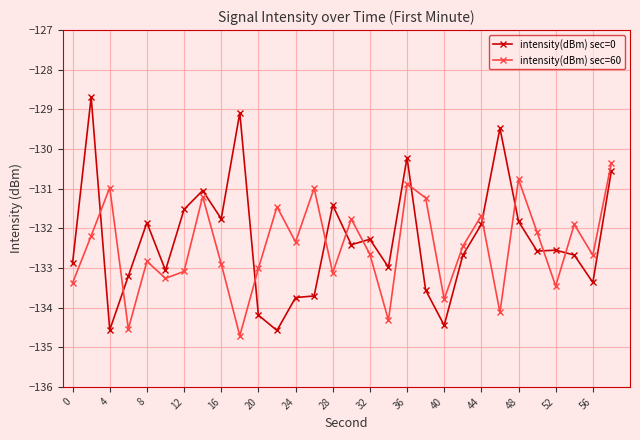

Does the chart display data point markers on the line(s)?

Yes